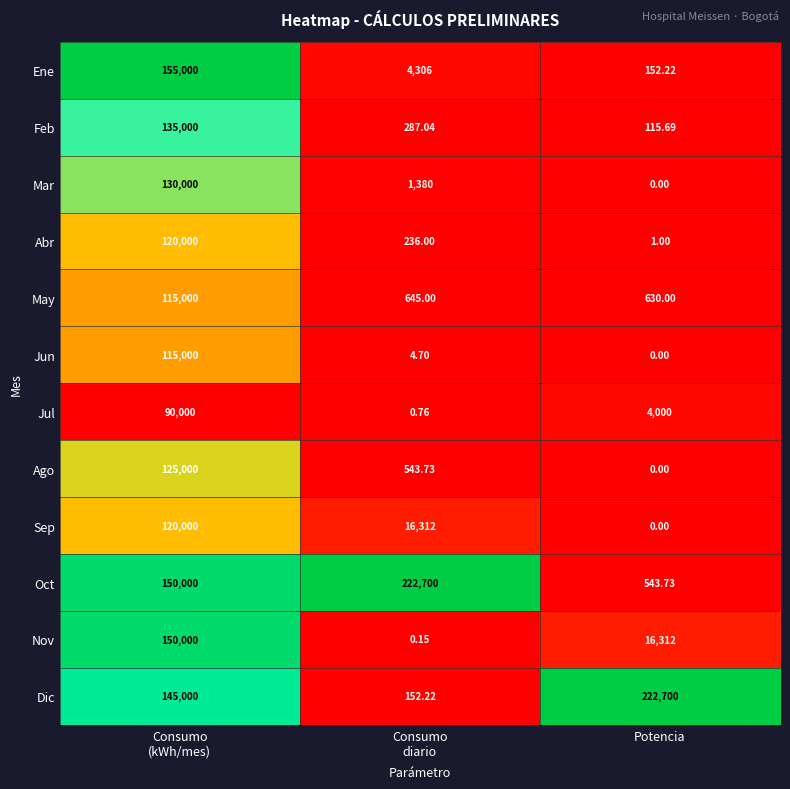

Which category has the lowest value across all series?

Potencia